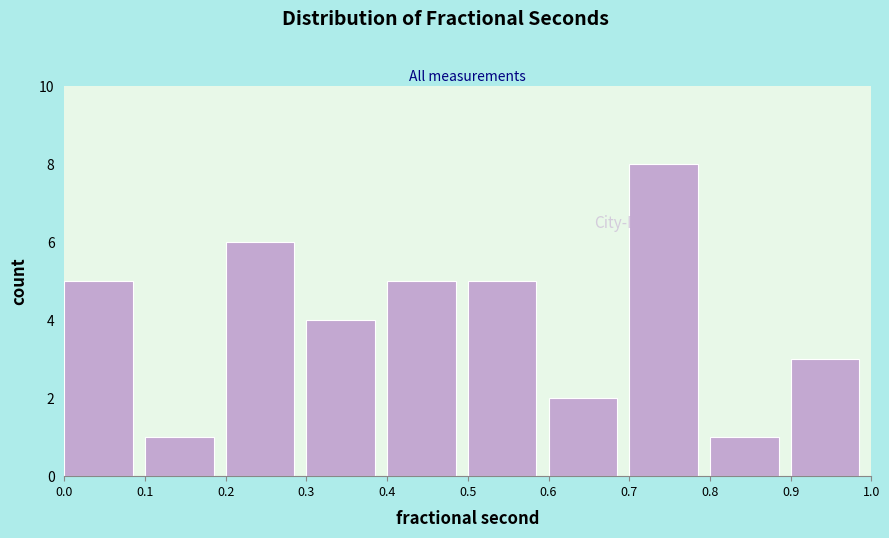

What is the height of the bar covering 0.2 to 0.3 on the x-axis? The values are not printed on the chart, so give them approximately, as read against the axis.

6